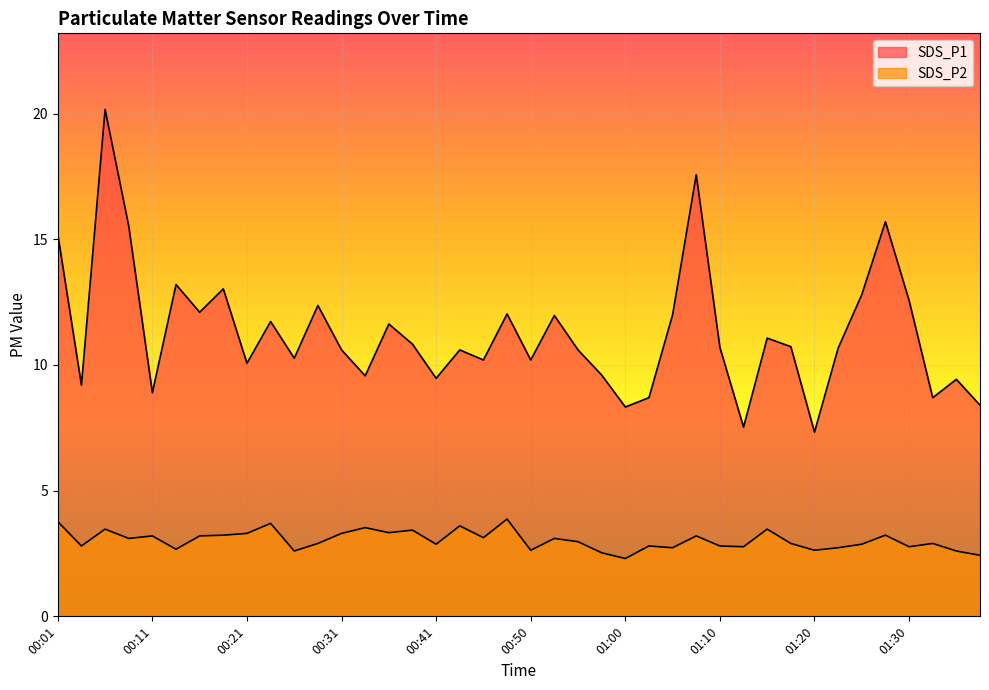

Reading right to left, transcribe all the data shown in this chart.

SDS_P1: 01:37=8.4	01:34=9.4	01:32=8.7	01:30=12.6	01:27=15.7	01:25=12.8	01:22=10.7	01:20=7.3	01:17=10.7	01:15=11.1	01:12=7.5	01:10=10.7	01:07=17.6	01:05=12.0	01:03=8.7	01:00=8.3	00:58=9.6	00:55=10.6	00:53=12.0	00:50=10.2	00:48=12.0	00:46=10.2	00:43=10.6	00:41=9.5	00:38=10.8	00:35=11.6	00:33=9.6	00:31=10.6	00:28=12.4	00:26=10.3	00:23=11.7	00:21=10.1	00:18=13.0	00:16=12.1	00:14=13.2	00:11=8.9	00:09=15.5	00:06=20.2	00:04=9.2	00:01=15.2
SDS_P2: 01:37=2.4	01:34=2.6	01:32=2.9	01:30=2.8	01:27=3.2	01:25=2.9	01:22=2.7	01:20=2.6	01:17=2.9	01:15=3.5	01:12=2.8	01:10=2.8	01:07=3.2	01:05=2.7	01:03=2.8	01:00=2.3	00:58=2.5	00:55=3.0	00:53=3.1	00:50=2.6	00:48=3.9	00:46=3.1	00:43=3.6	00:41=2.9	00:38=3.4	00:35=3.3	00:33=3.5	00:31=3.3	00:28=2.9	00:26=2.6	00:23=3.7	00:21=3.3	00:18=3.2	00:16=3.2	00:14=2.7	00:11=3.2	00:09=3.1	00:06=3.5	00:04=2.8	00:01=3.8